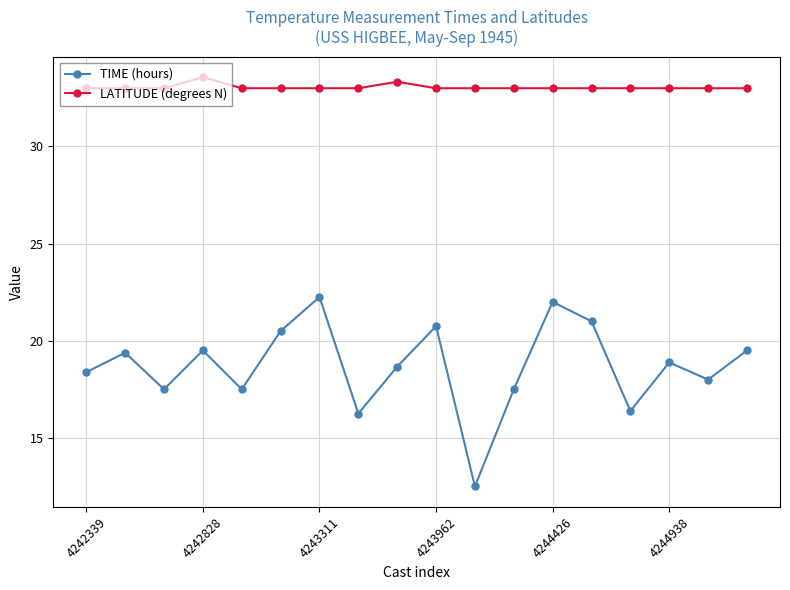

List the series in order of their overall mean, lowest first.

TIME (hours), LATITUDE (degrees N)